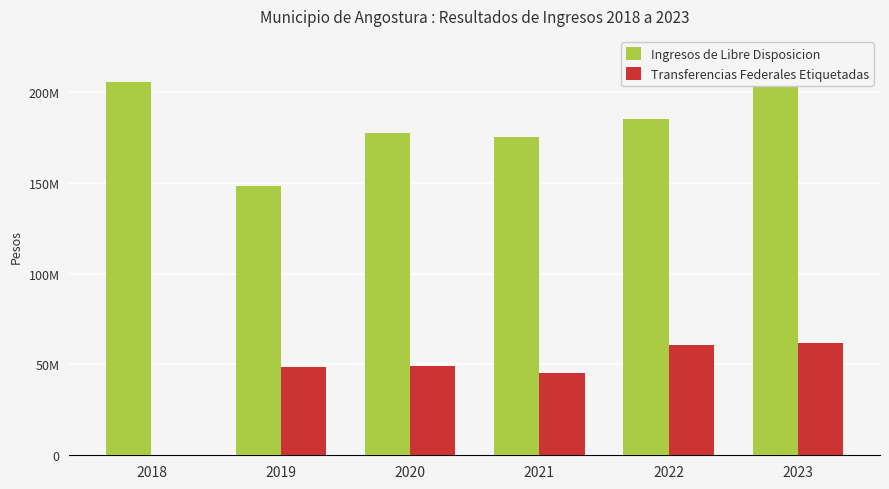

What is the value of the Ingresos de Libre Disposicion bar at the 6th from the left?

219858198.0